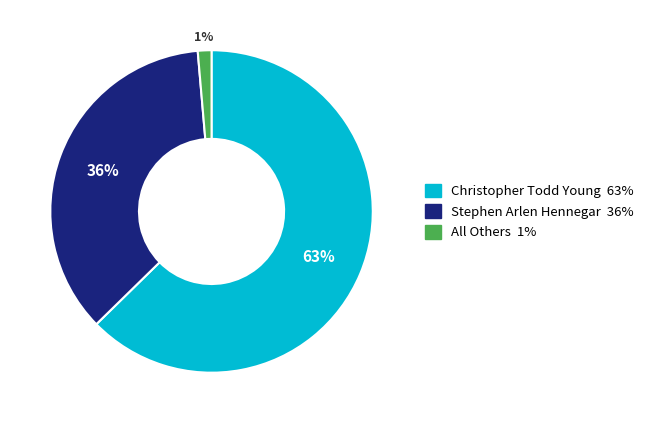

To the nearest percent, what is the average slice percentage?

33%